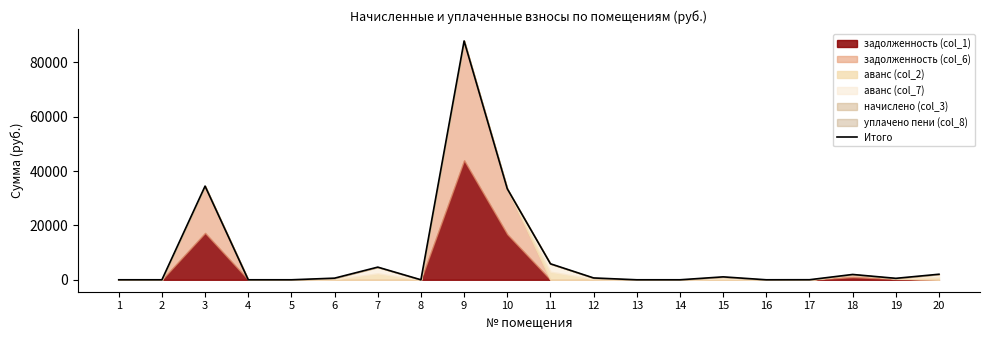

List the labels in order of value, largest first.

9, 3, 10, 11, 7, 20, 18, 15, 12, 6, 19, 17, 1, 2, 4, 5, 8, 13, 14, 16